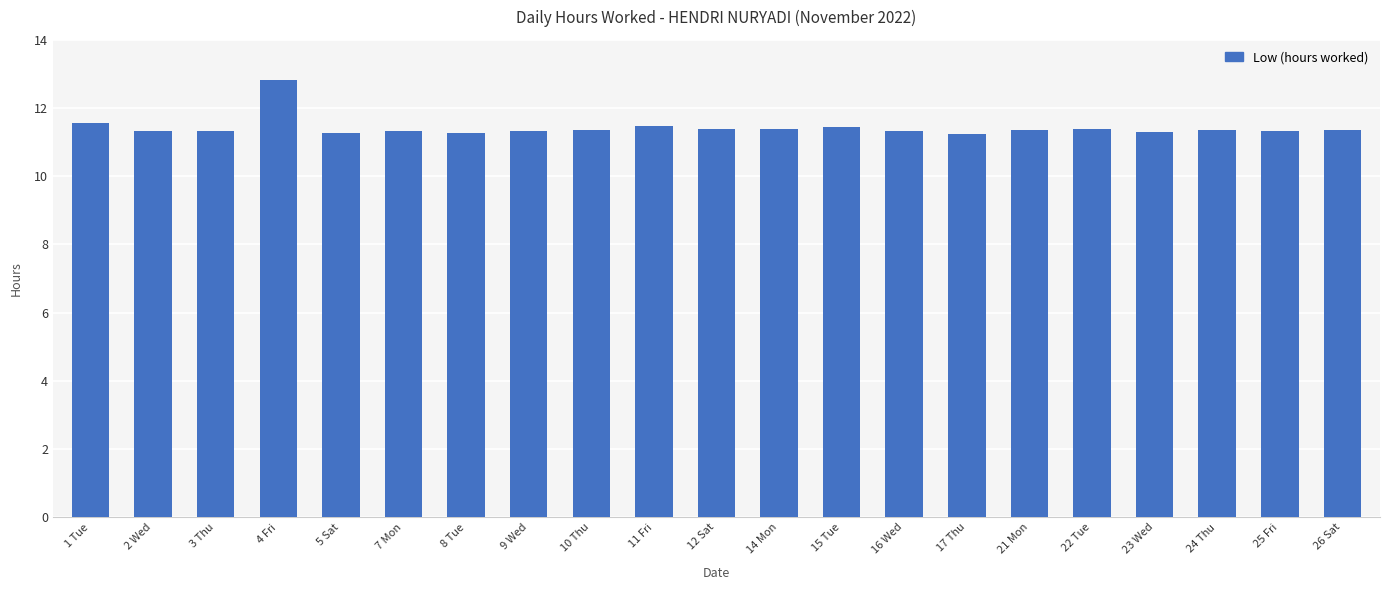

True or false: the data shows 7.1 at 10 Thu.

False